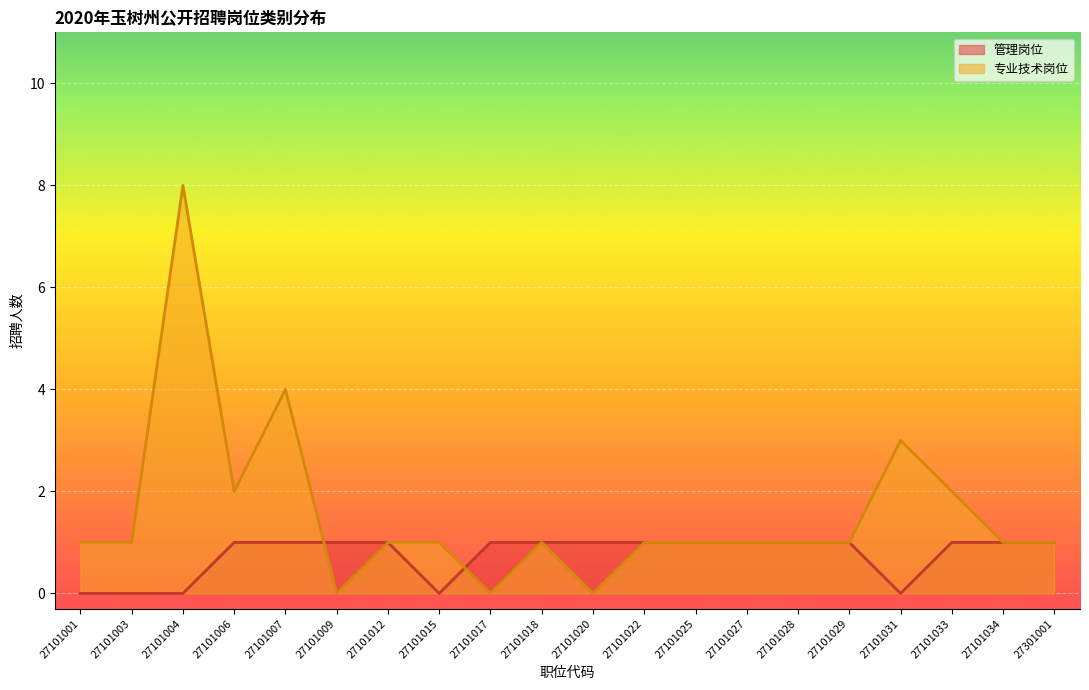

Between which two adjacent categories do 管理岗位 and 专业技术岗位 first intersect?

27101007 and 27101009